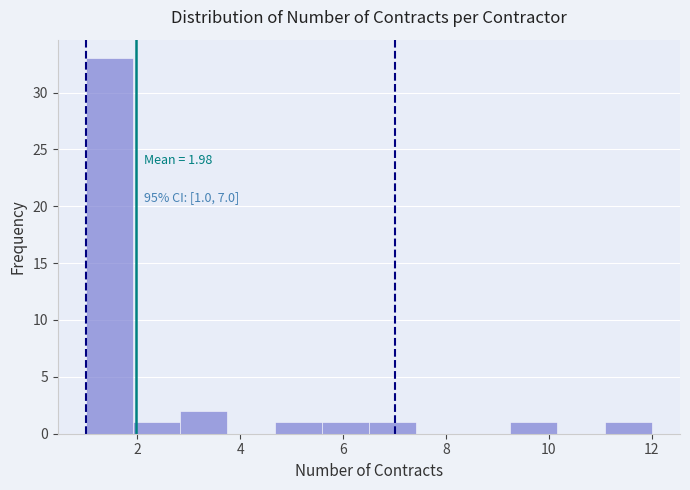

Over which range of the x-axis is the bar tallest?

1.0 to 2.0